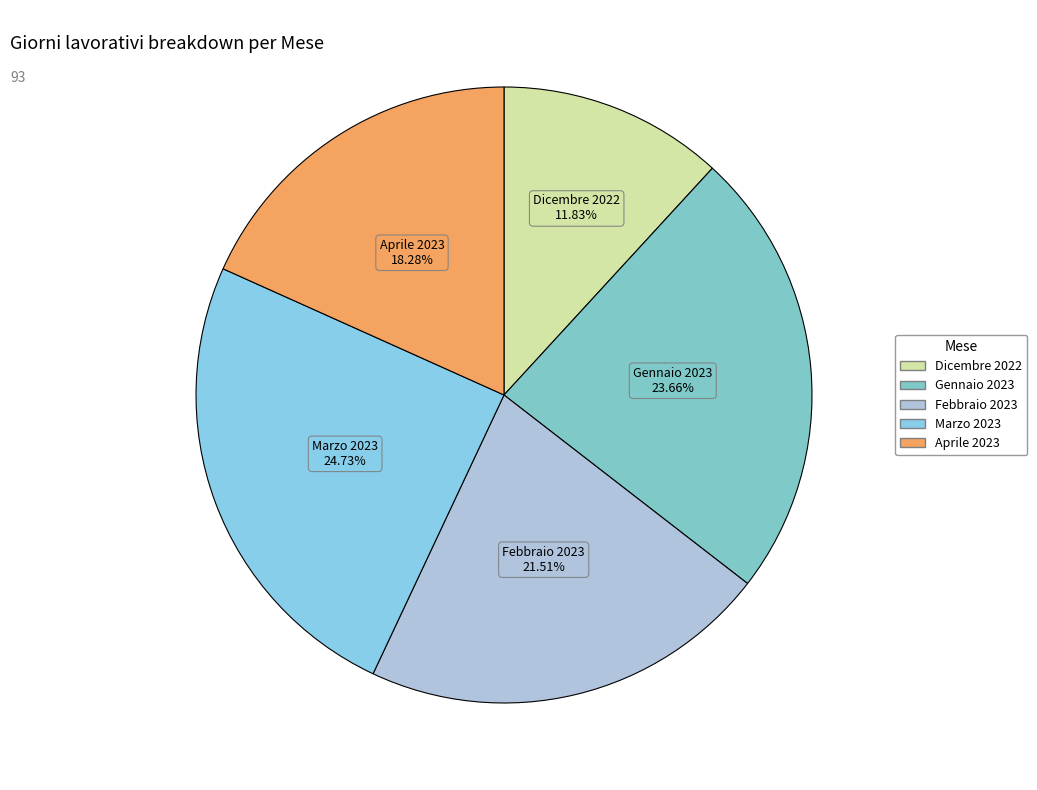

To the nearest percent, what is the difference between the largest and smallest slice percentages?

13%